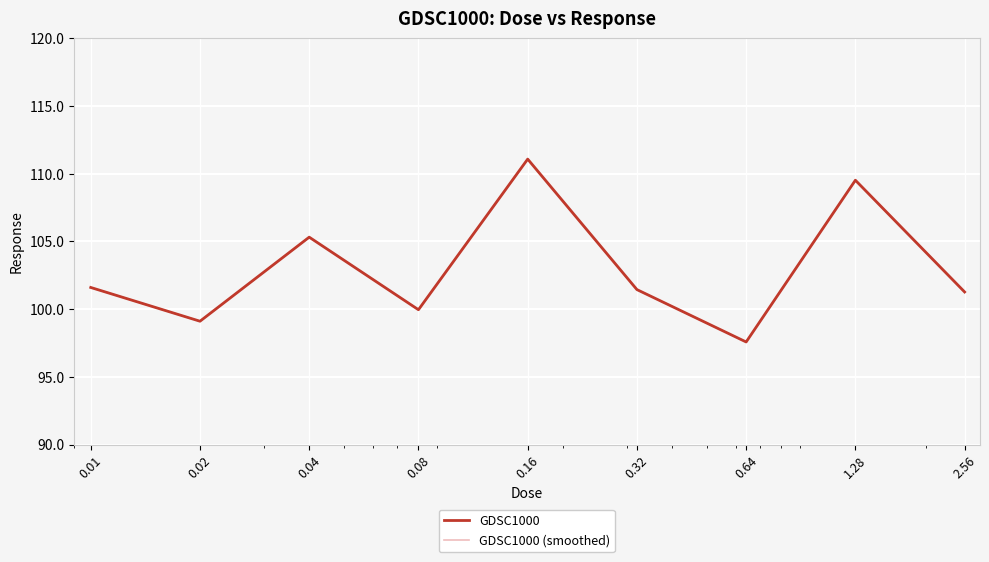

What is the value of the GDSC1000 point at the 6th from the left?

101.4